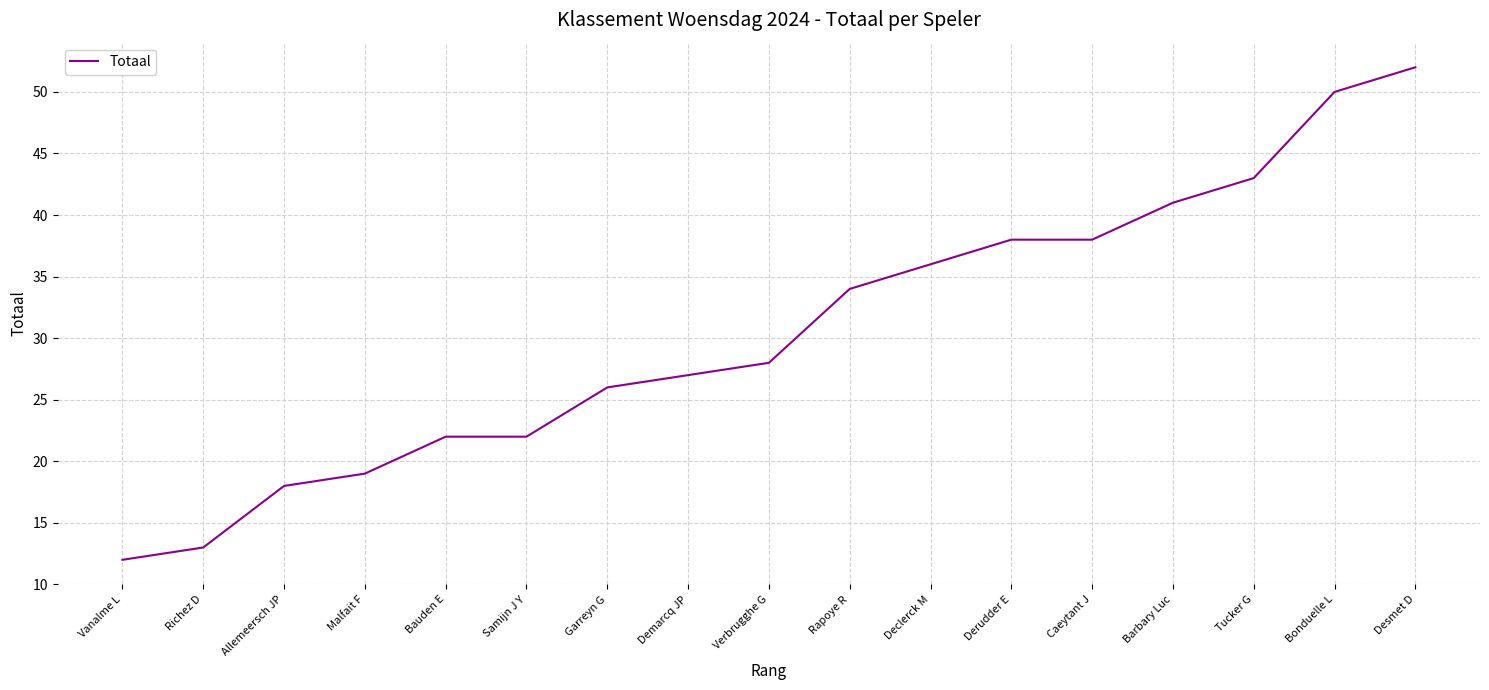

Reading left to right, extract all data points from this chart.

12	13	18	19	22	22	26	27	28	34	36	38	38	41	43	50	52